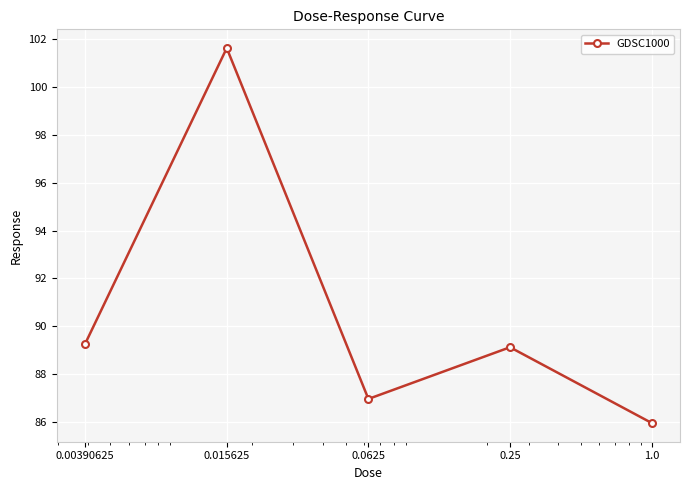

What is the value of the 1st point from the left?

89.3